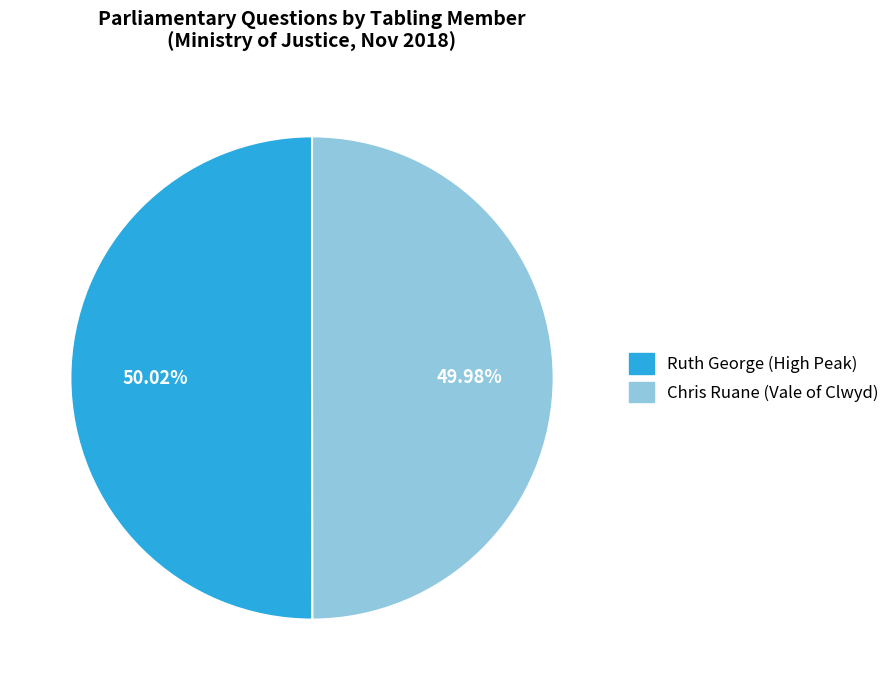

The Ruth George (High Peak) slice represents 50% of the pie. True or false?

True